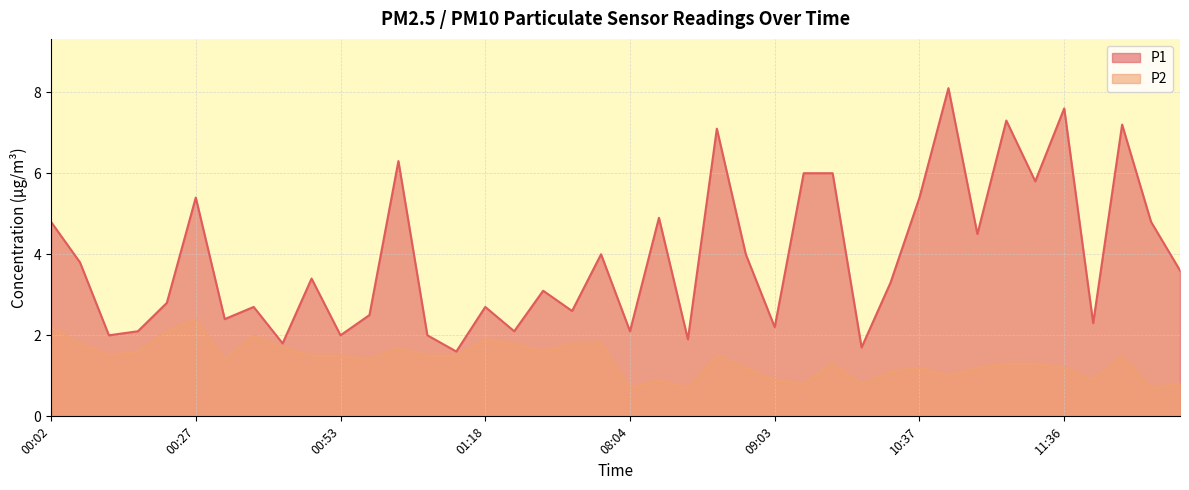

What is the sum of all P1 values?

155.9